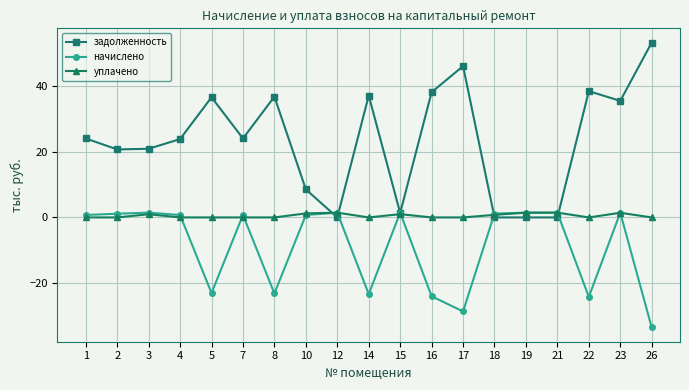

Which series has the largest range (max minus min)?

задолженность